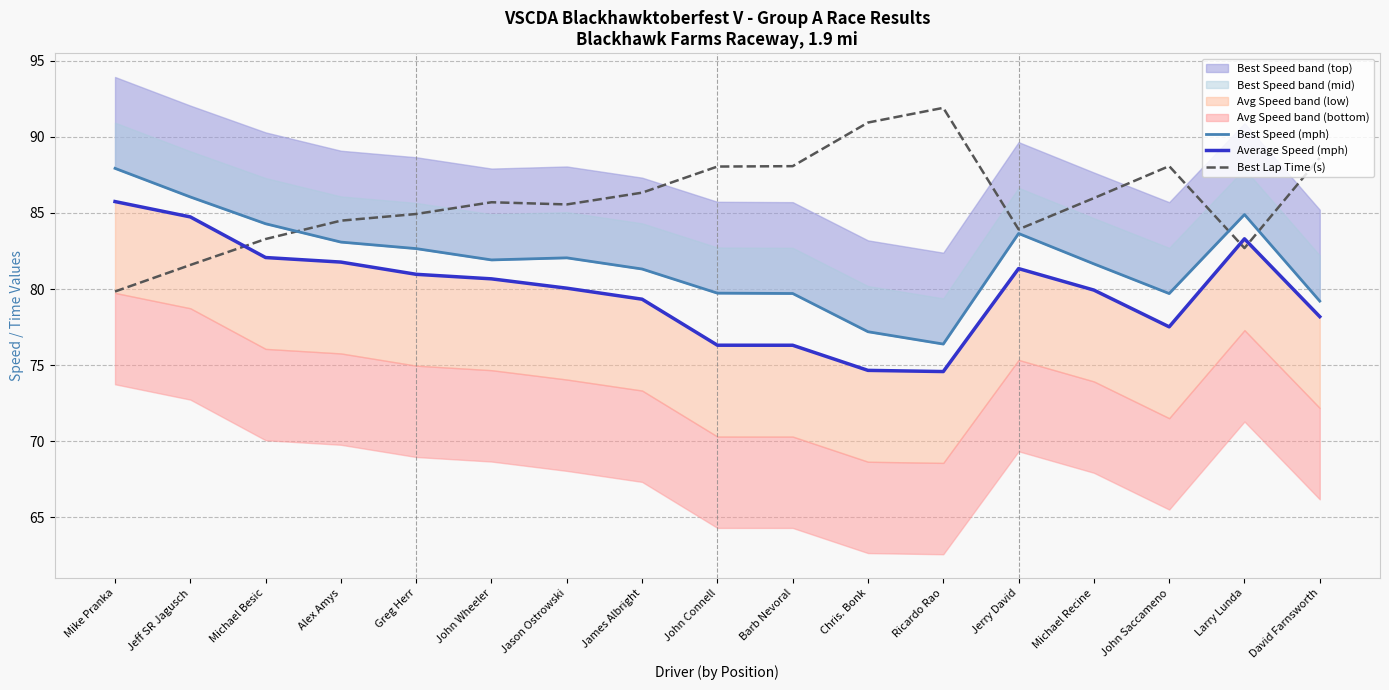

What is the label of the 11th point from the left?

Chris. Bonk